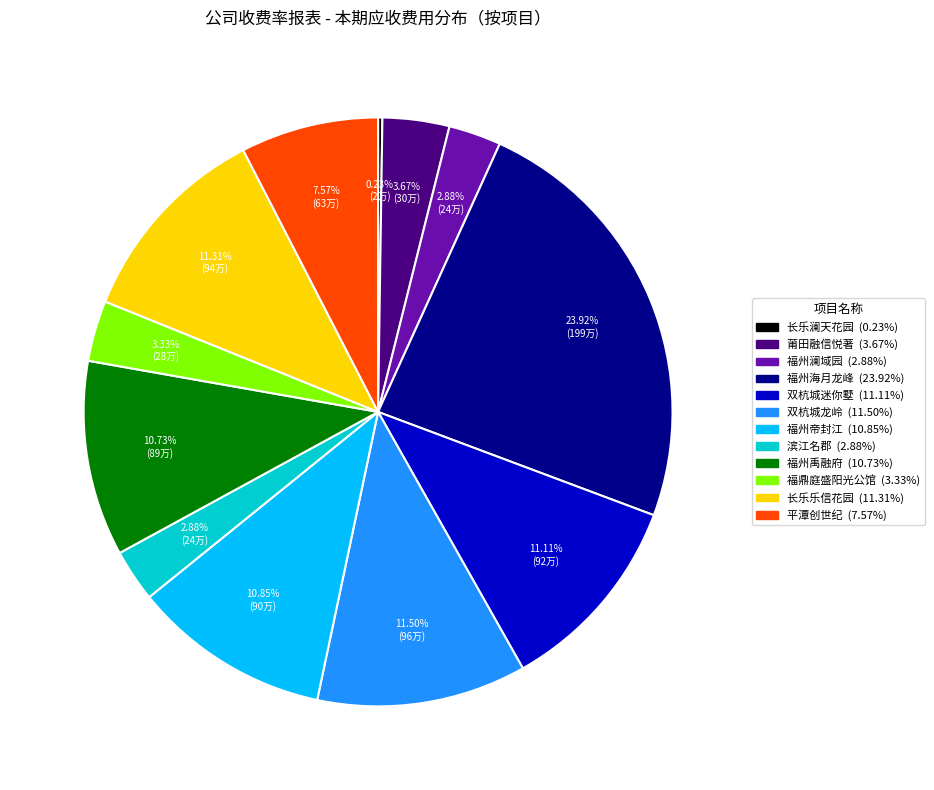

To the nearest percent, what is the difference between the 福州澜域园 and 莆田融信悦著 slice percentages?

1%